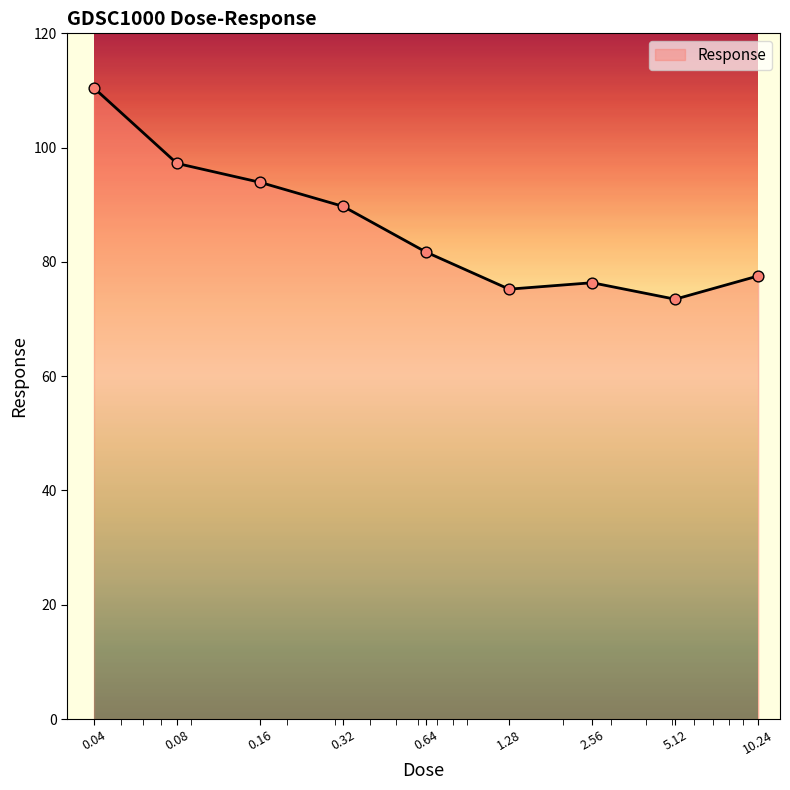

What is the greatest value displayed?

110.4